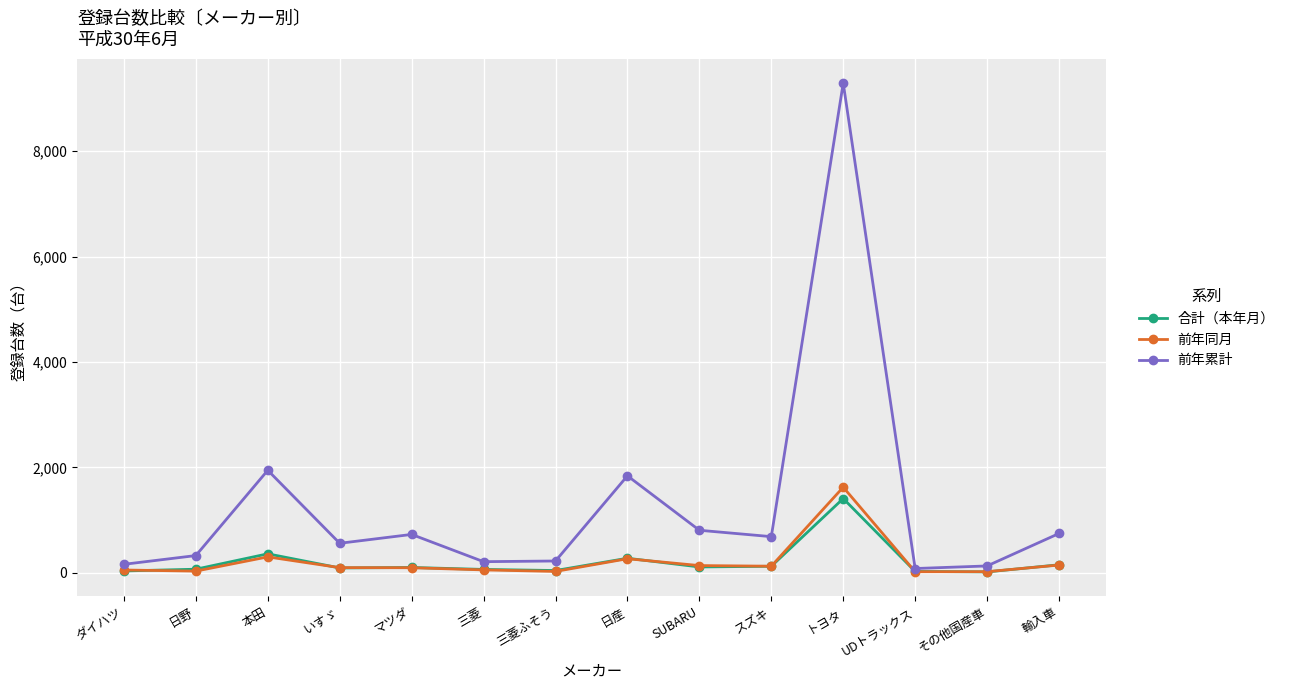

True or false: 前年同月 has more than 0 points higher than both neighbors.

True